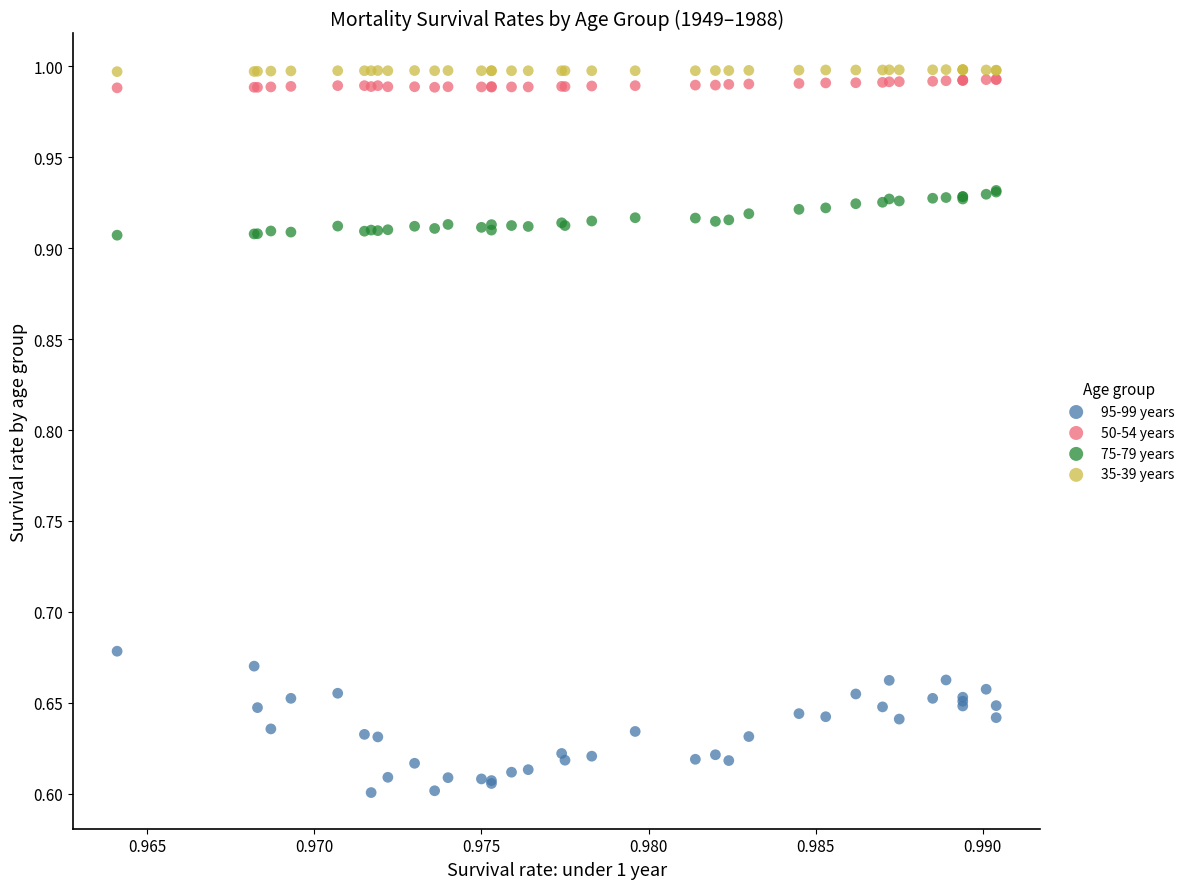

Which series reaches the minimum Y coordinate?

95-99 years